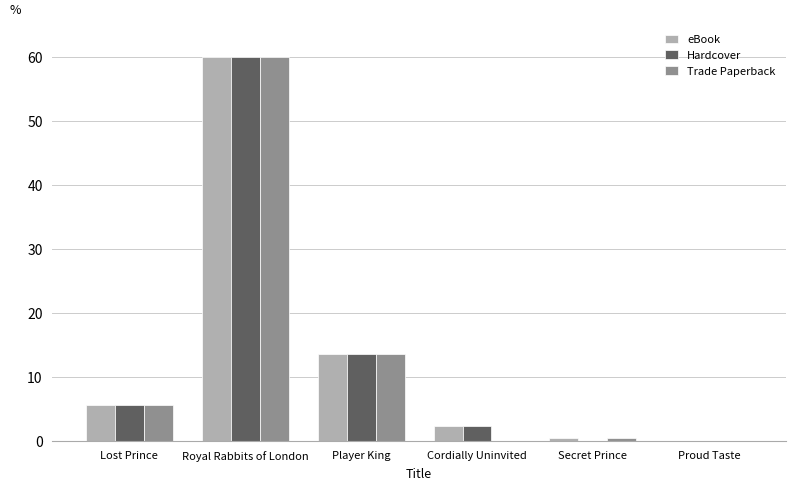

True or false: Hardcover has a value of 2.4 at Cordially Uninvited.

True